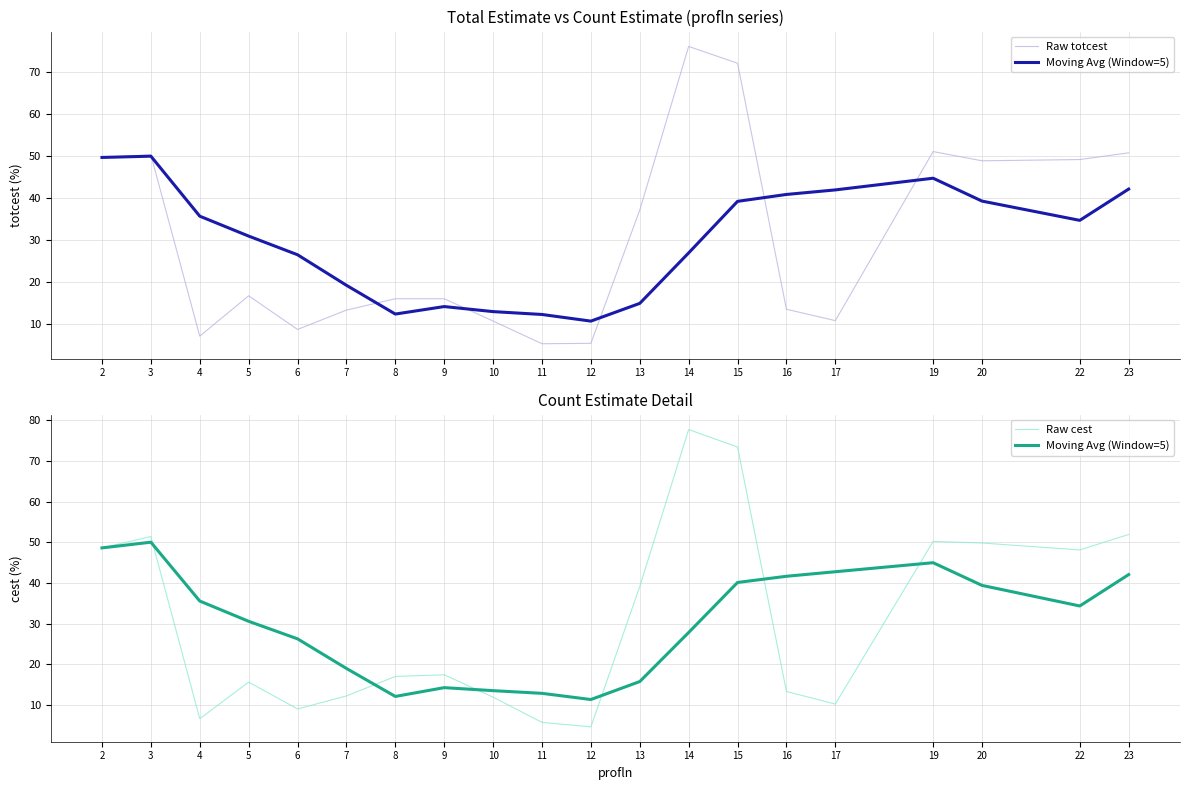

Between 8 and 14, which series saw the biggest shift?

Raw cest